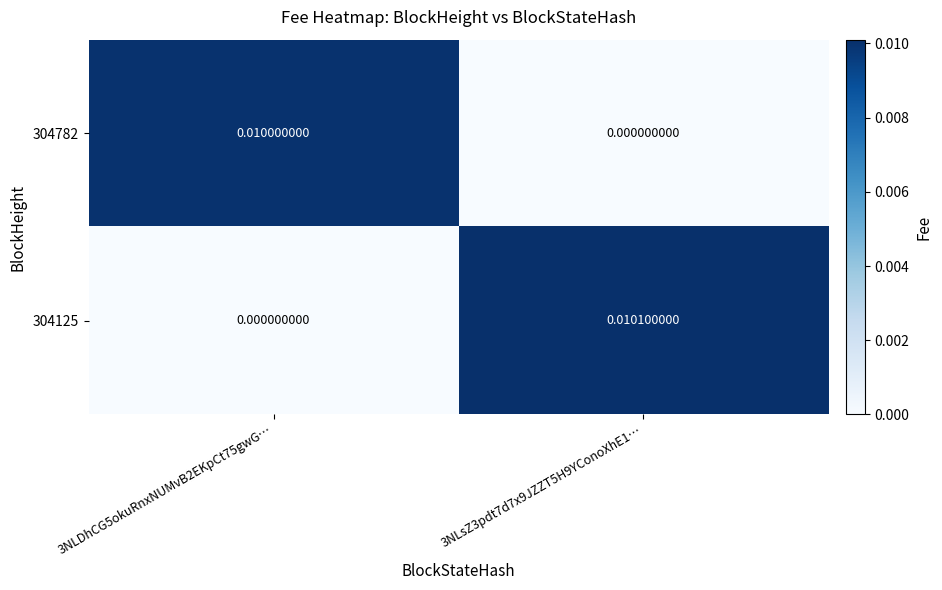

Count the number of data series in this chart.

2